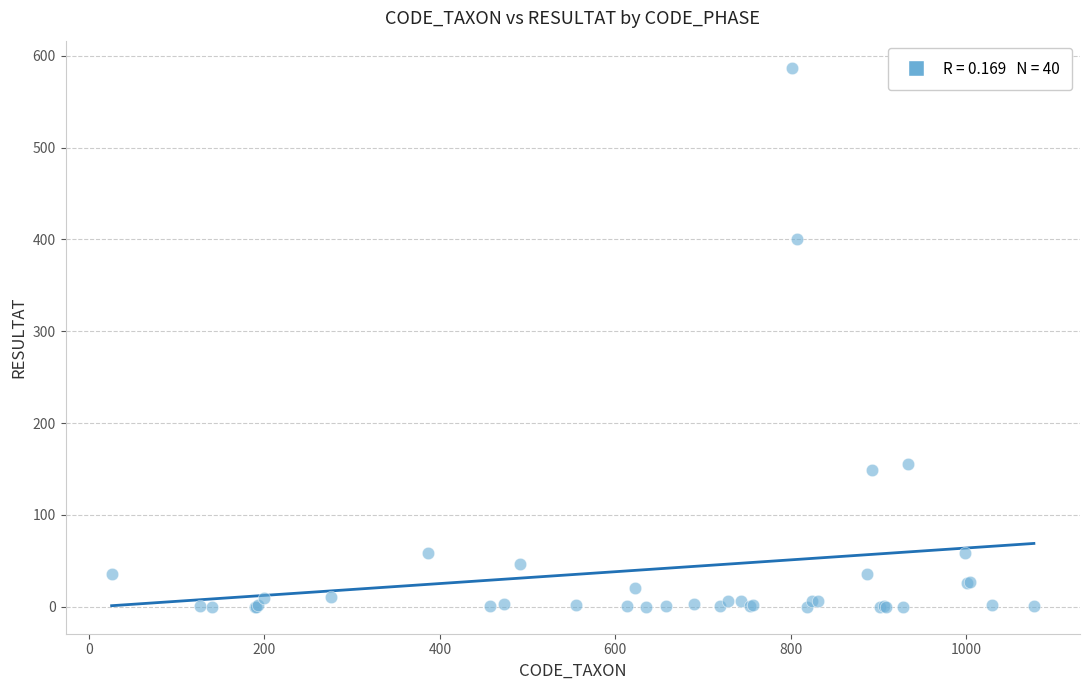

What Y value in the scatter plot is closest to 293?

400